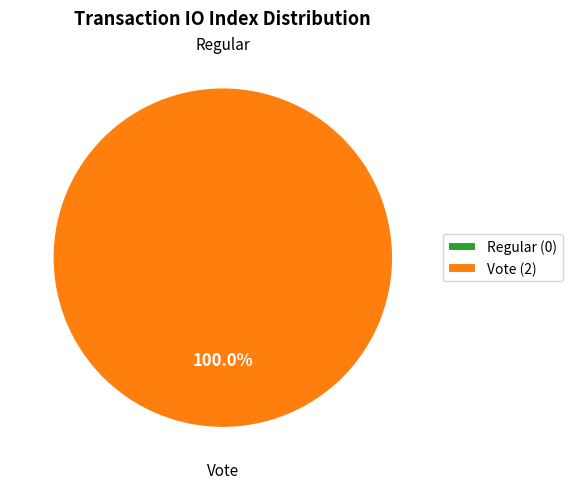

Is the sum of Vote and Regular greater than half?

Yes